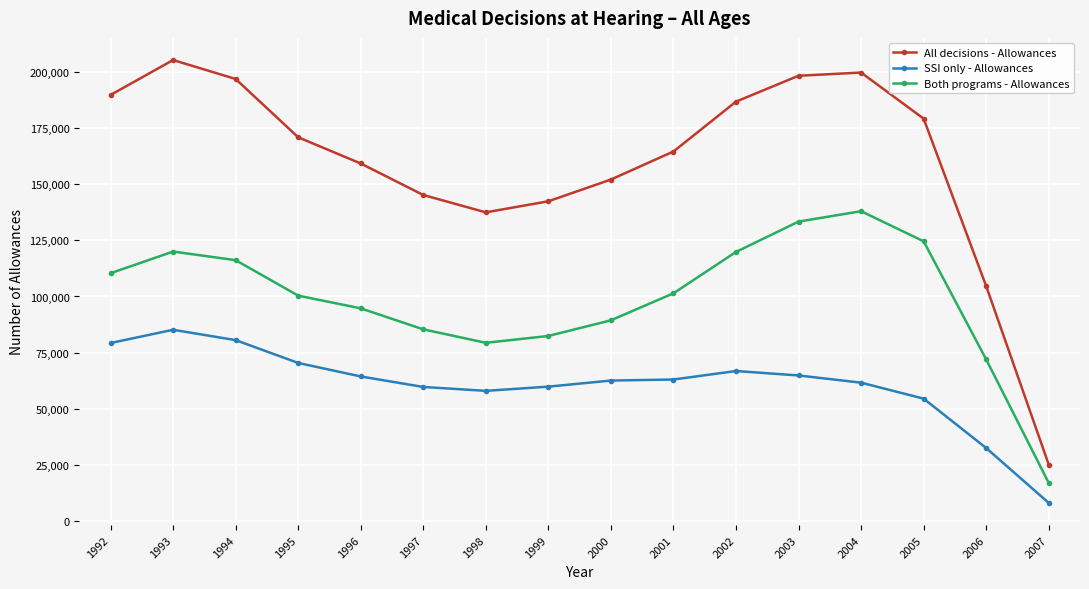

What is the value of the All decisions - Allowances point at the 3rd from the left?

196756